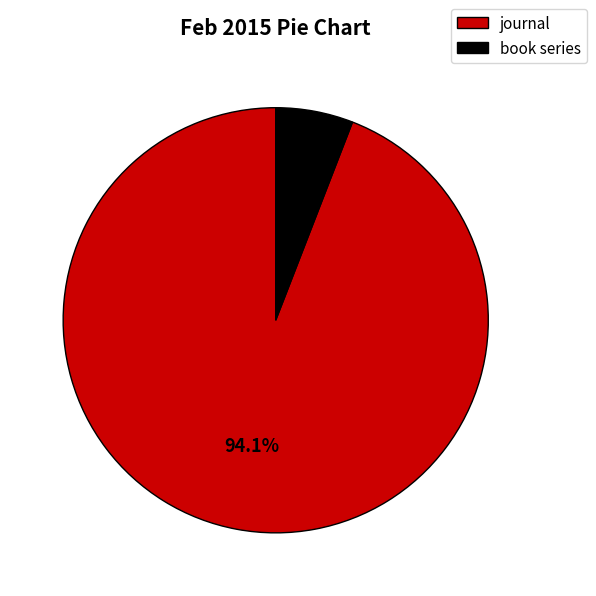

The book series slice represents 6% of the pie. True or false?

True